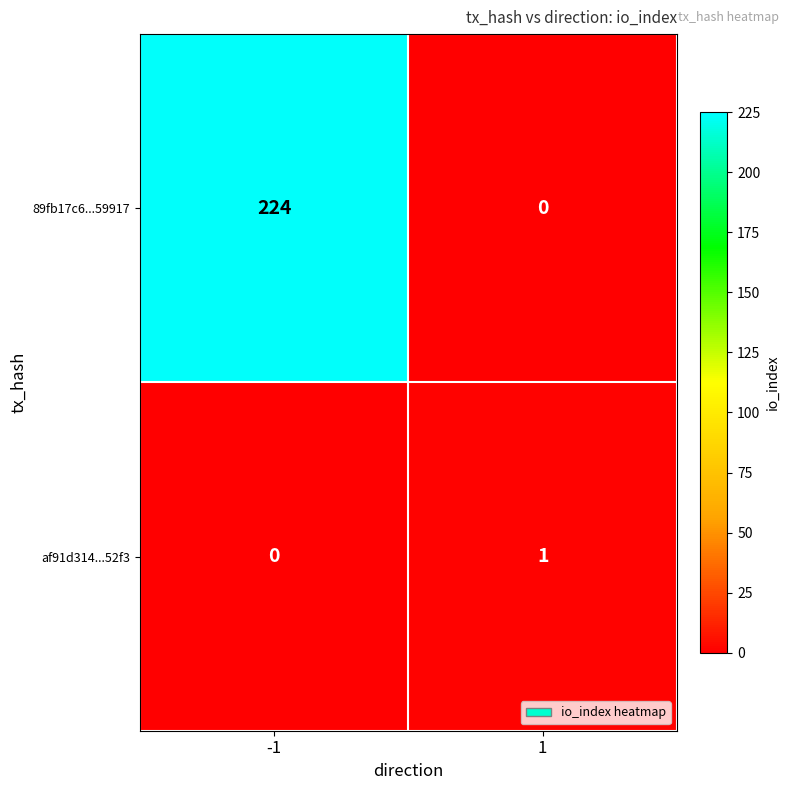

True or false: 89fb17c6...59917 has a value of 396 at -1.

False